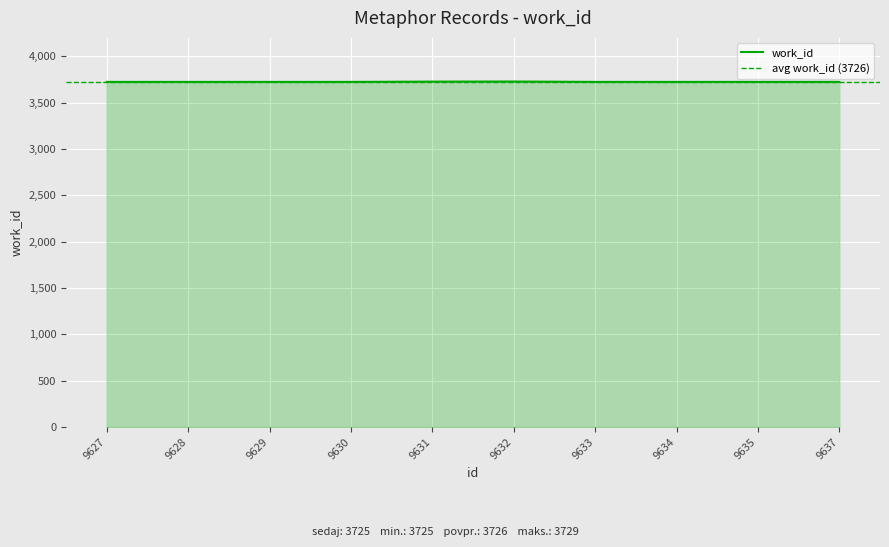

Is it true that work_id equals 5538 at 9630?

False